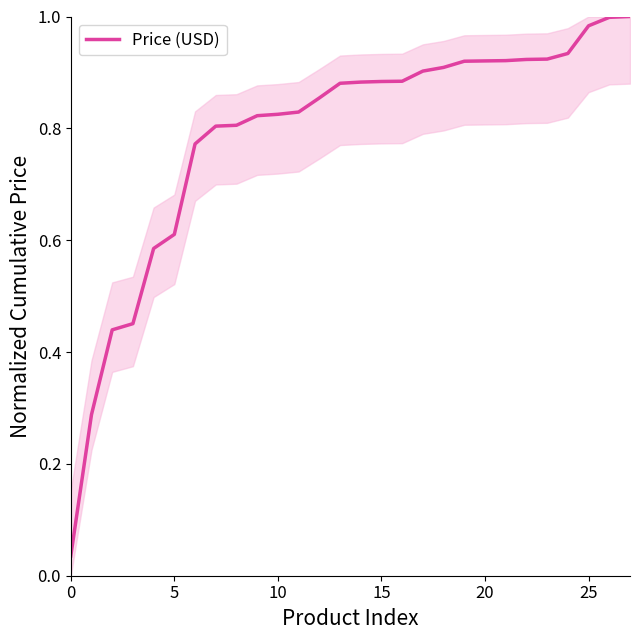

True or false: the data shows 1.6 at 25.

False